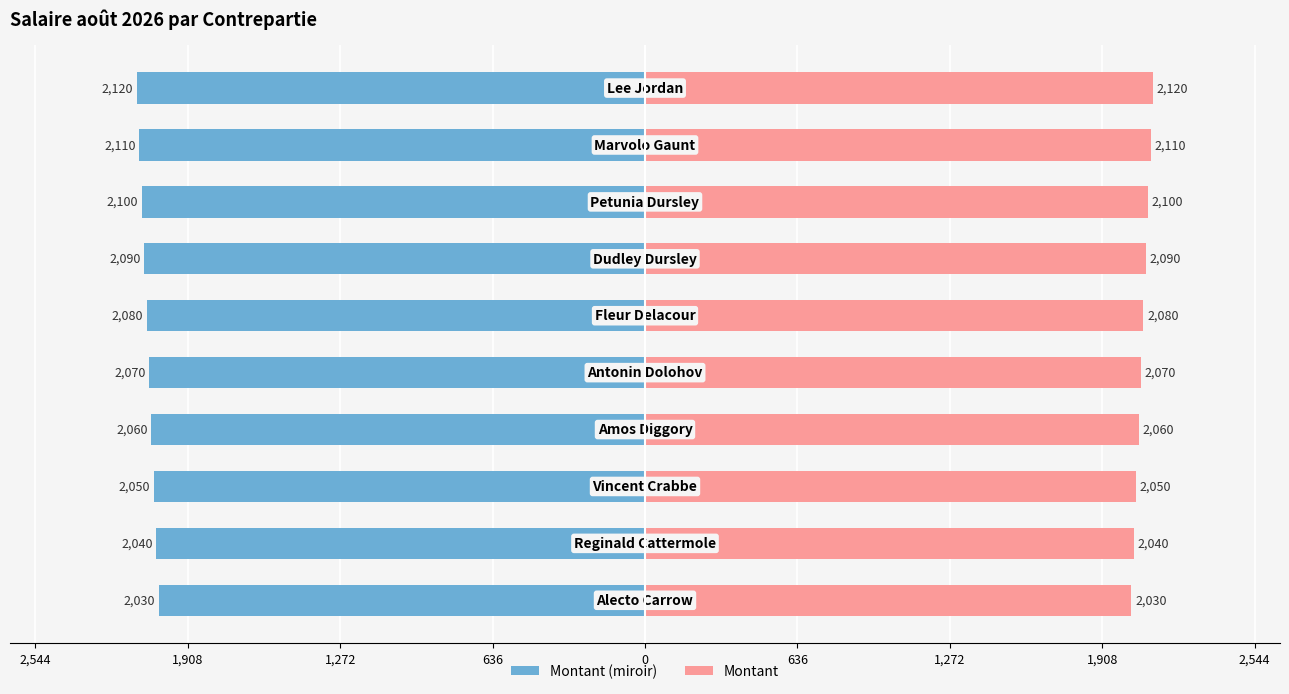

Are the bars horizontal?

Yes